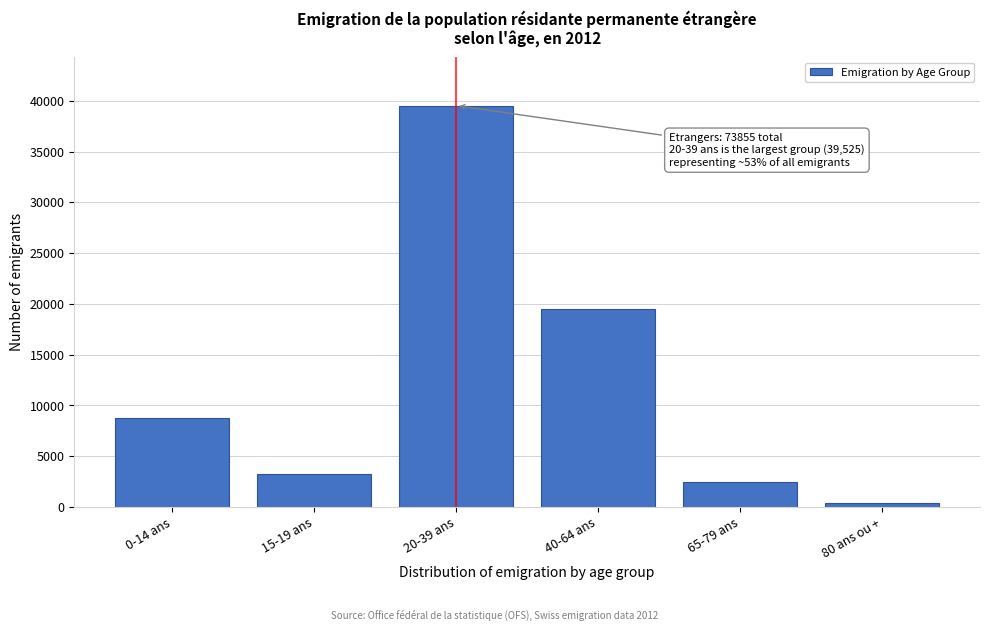

Reading right to left, transcribe all the data shown in this chart.

80 ans ou +=403	65-79 ans=2426	40-64 ans=19468	20-39 ans=39525	15-19 ans=3223	0-14 ans=8810